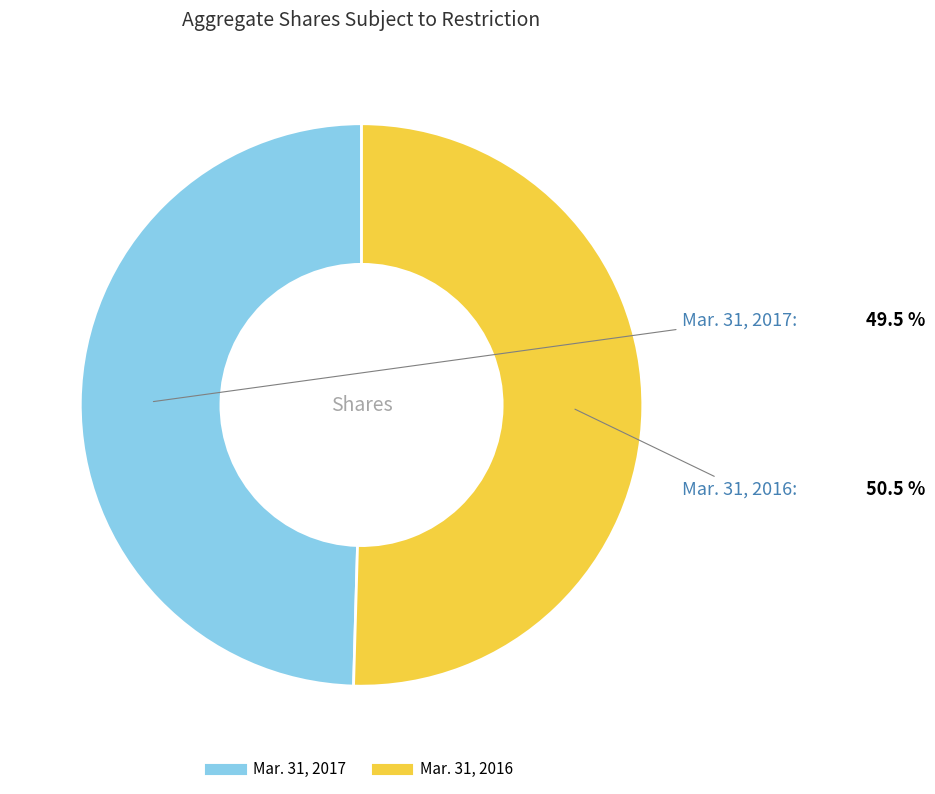

Count the number of slices in the pie.

2